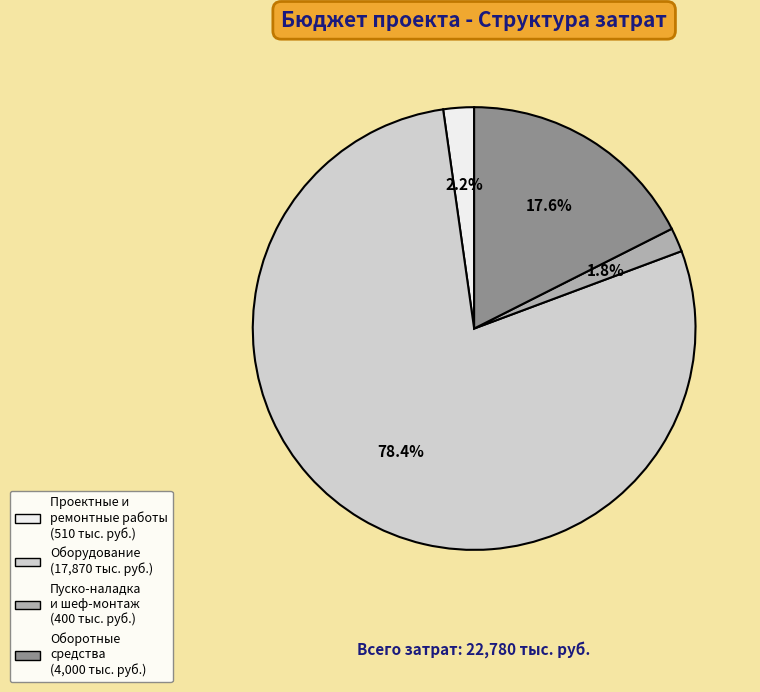

Does any single category account for the majority?

Yes